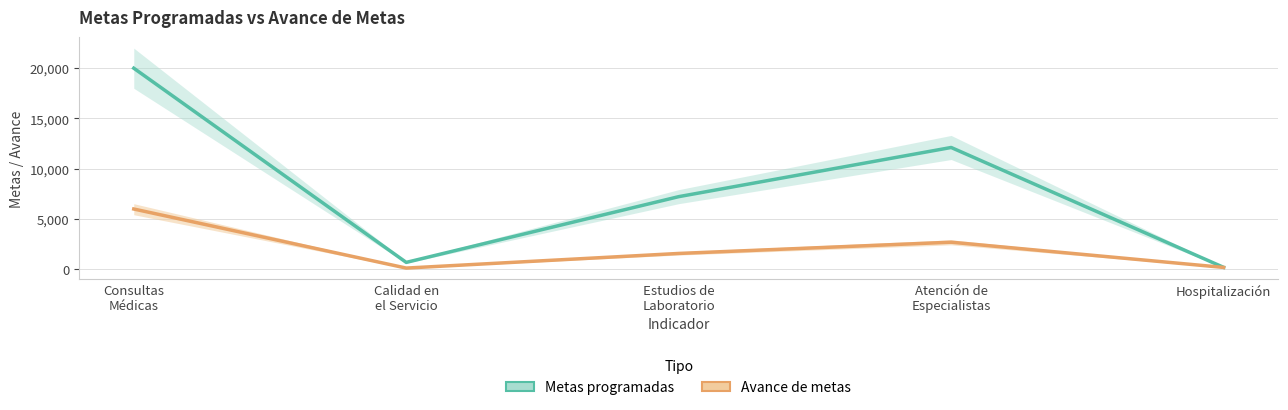

How many interior local valleys does the Avance de metas series have?

1